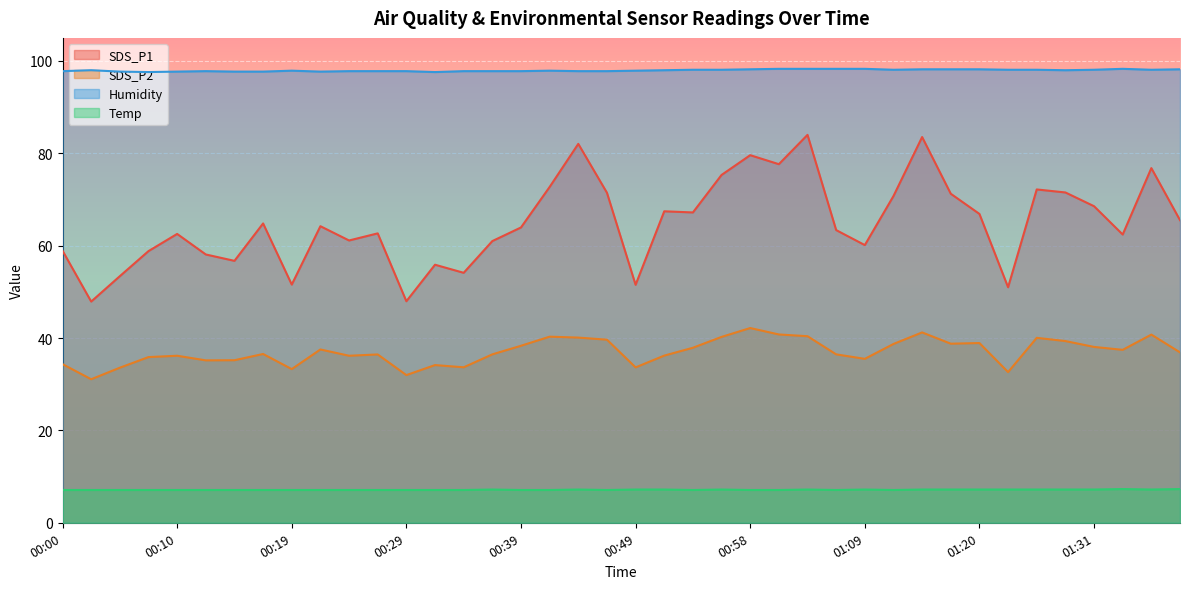

Which category has the highest value in the Humidity series?

01:01